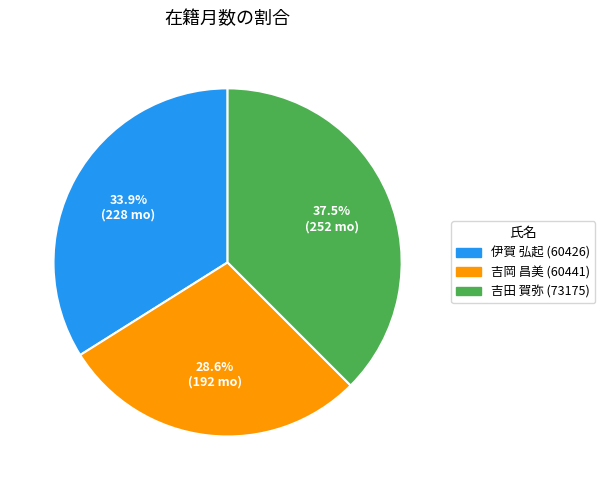

How many slices are in this pie chart?

3